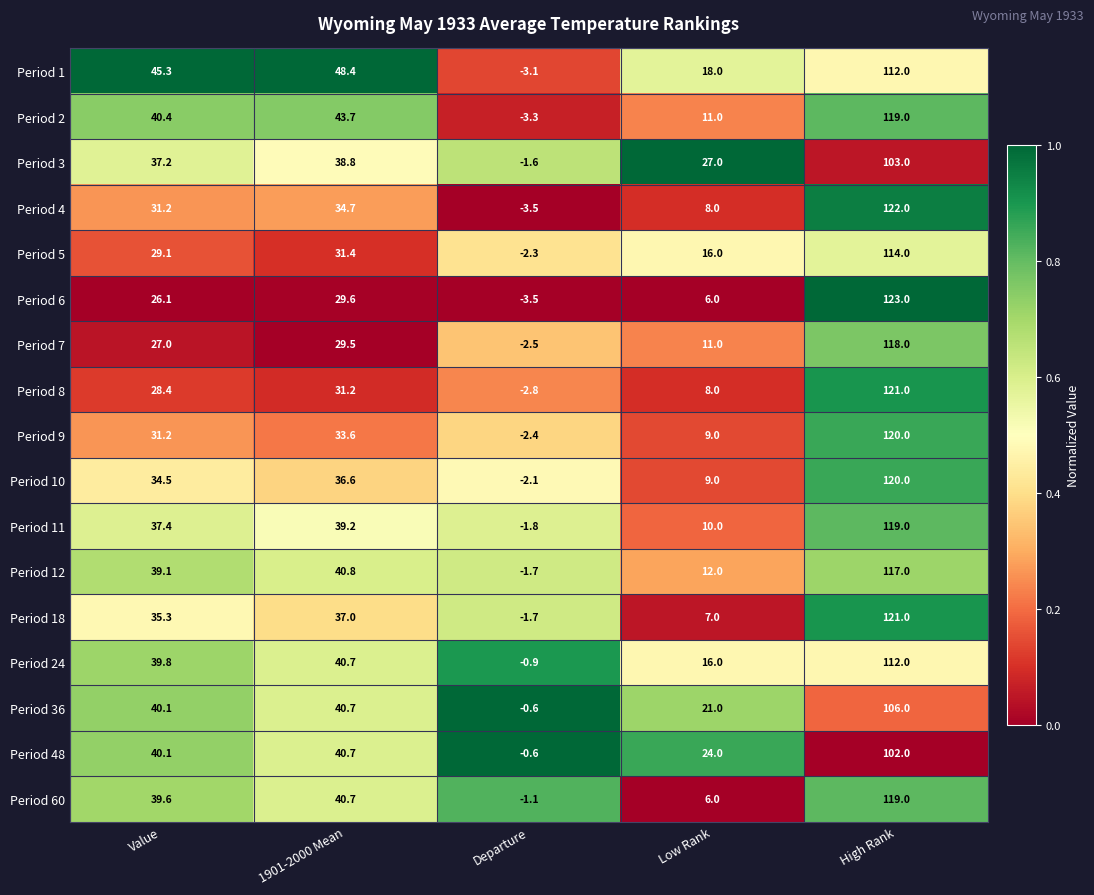

Where does the Period 8 series first go above 28?

Value